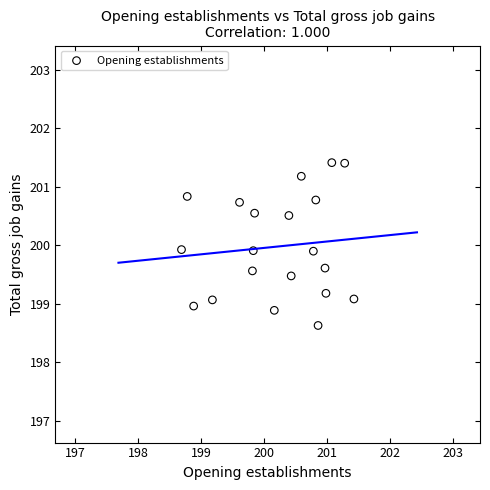

What is the range of X values (max minus min)?

2.7